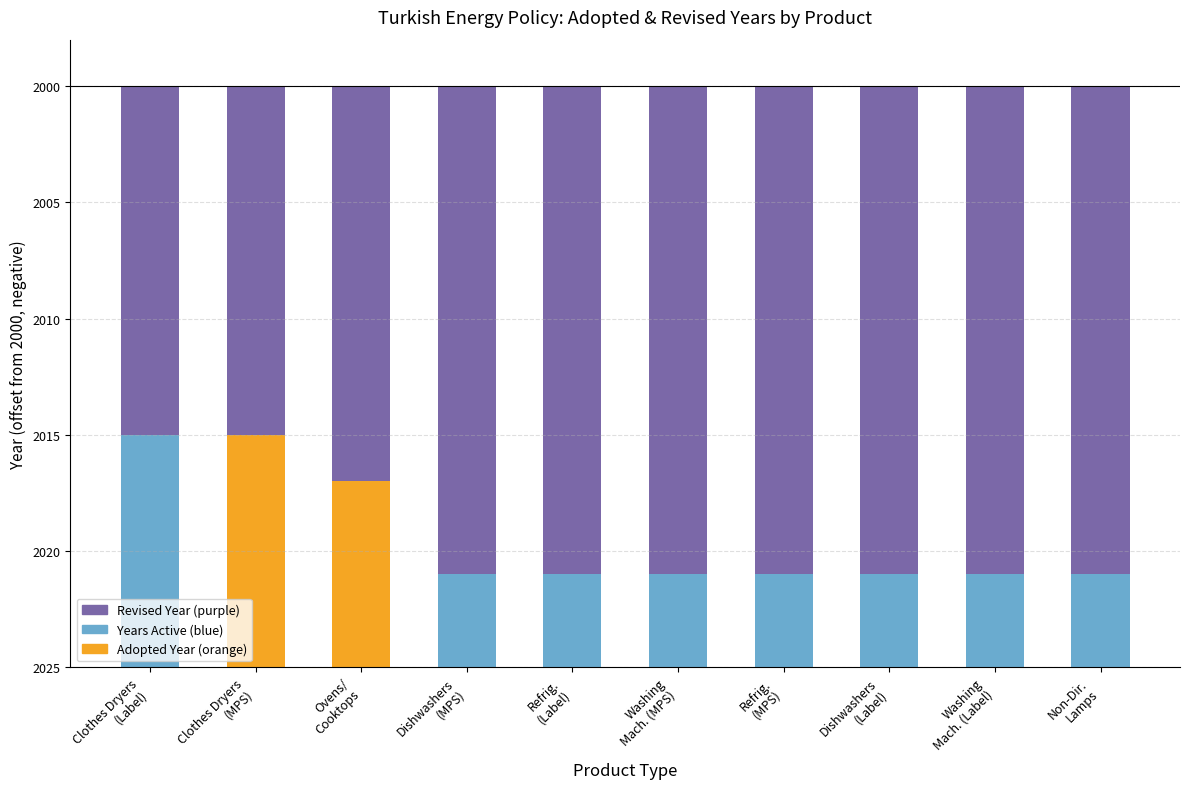

Is it true that Revised Year (offset) equals -15 at Clothes Dryers
(MPS)?

True